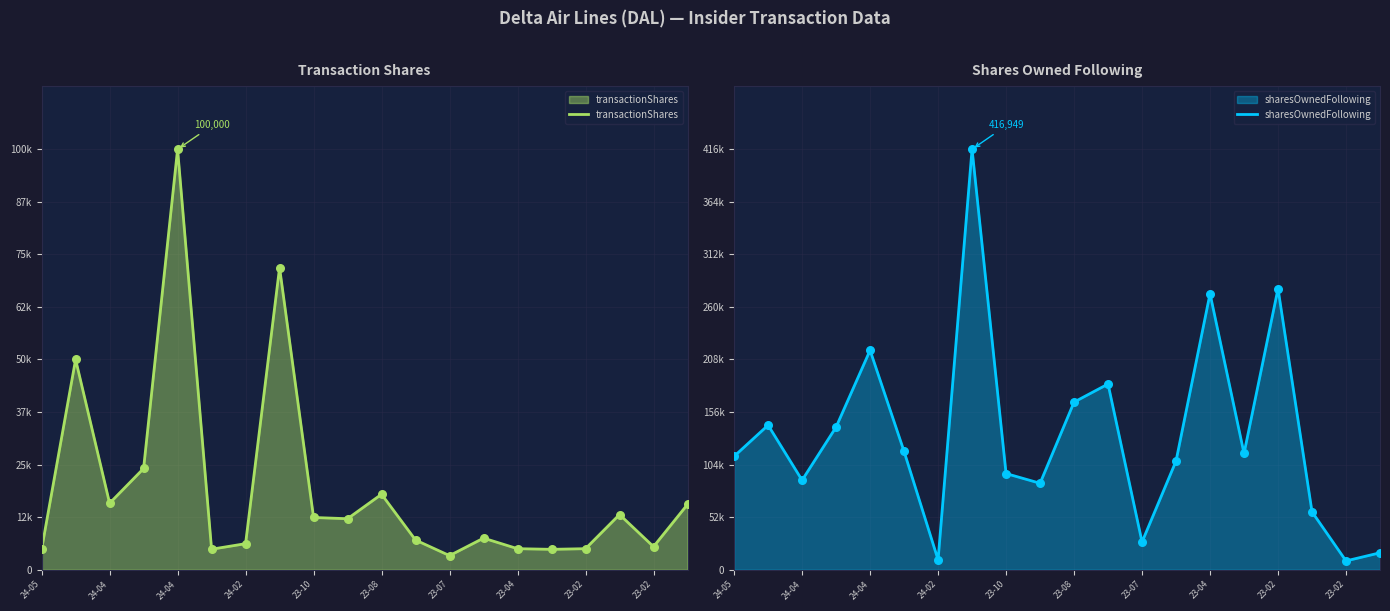

What is the total value across all series at 23-02?

283712